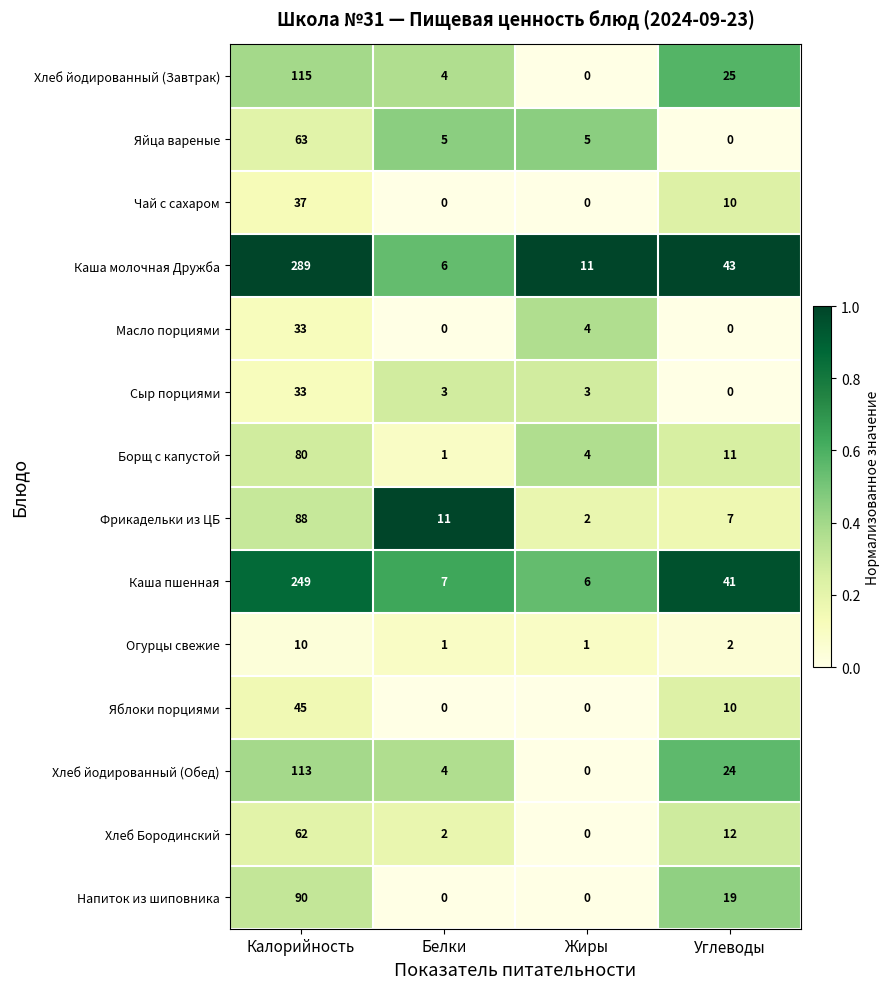

What is the sum of all Каша пшенная values?

303